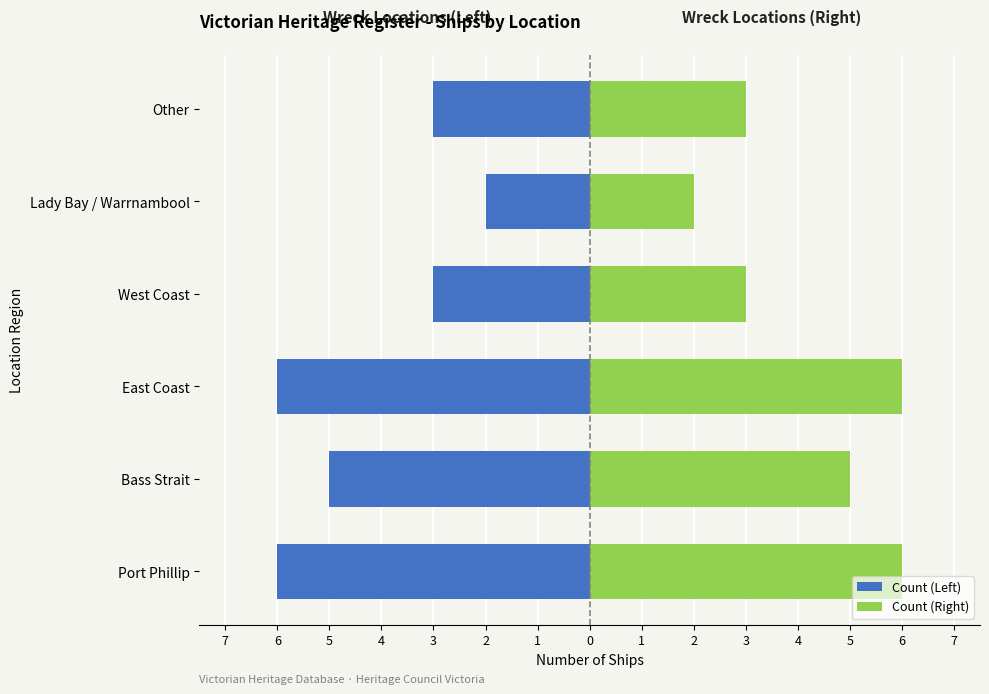

Reading left to right, what are all the values shown in this chart?

Count (Left): -6	-5	-6	-3	-2	-3
Count (Right): 6	5	6	3	2	3